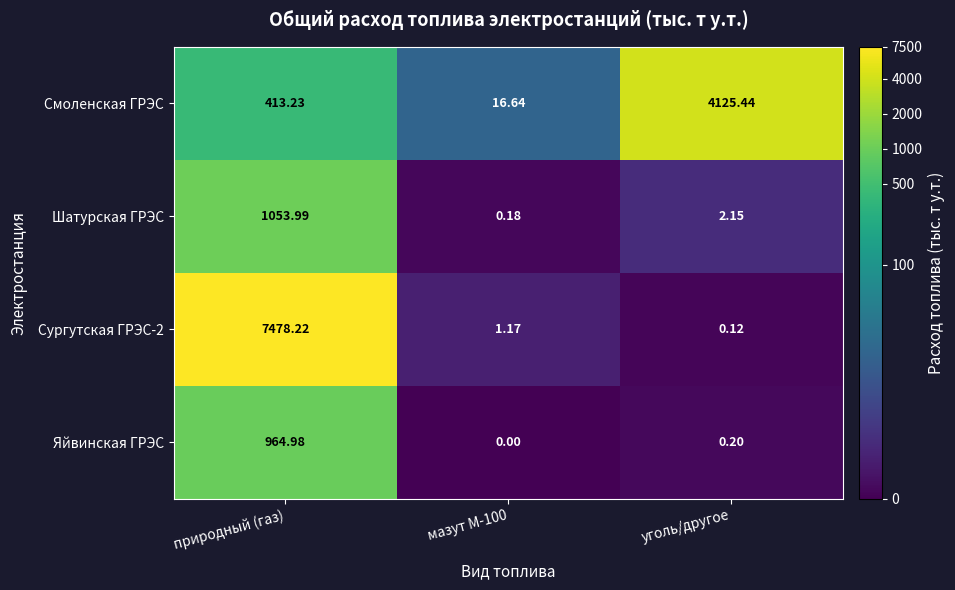

Between природный (газ) and мазут М-100, which series saw the biggest shift?

Сургутская ГРЭС-2